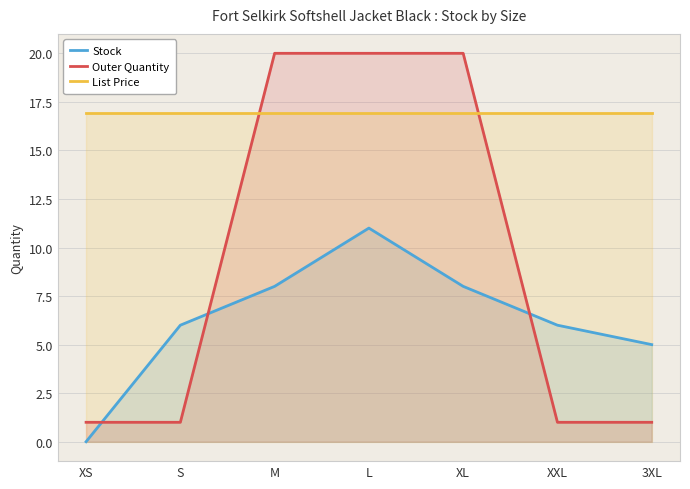

At which category does the chart reach its minimum across all series?

XS